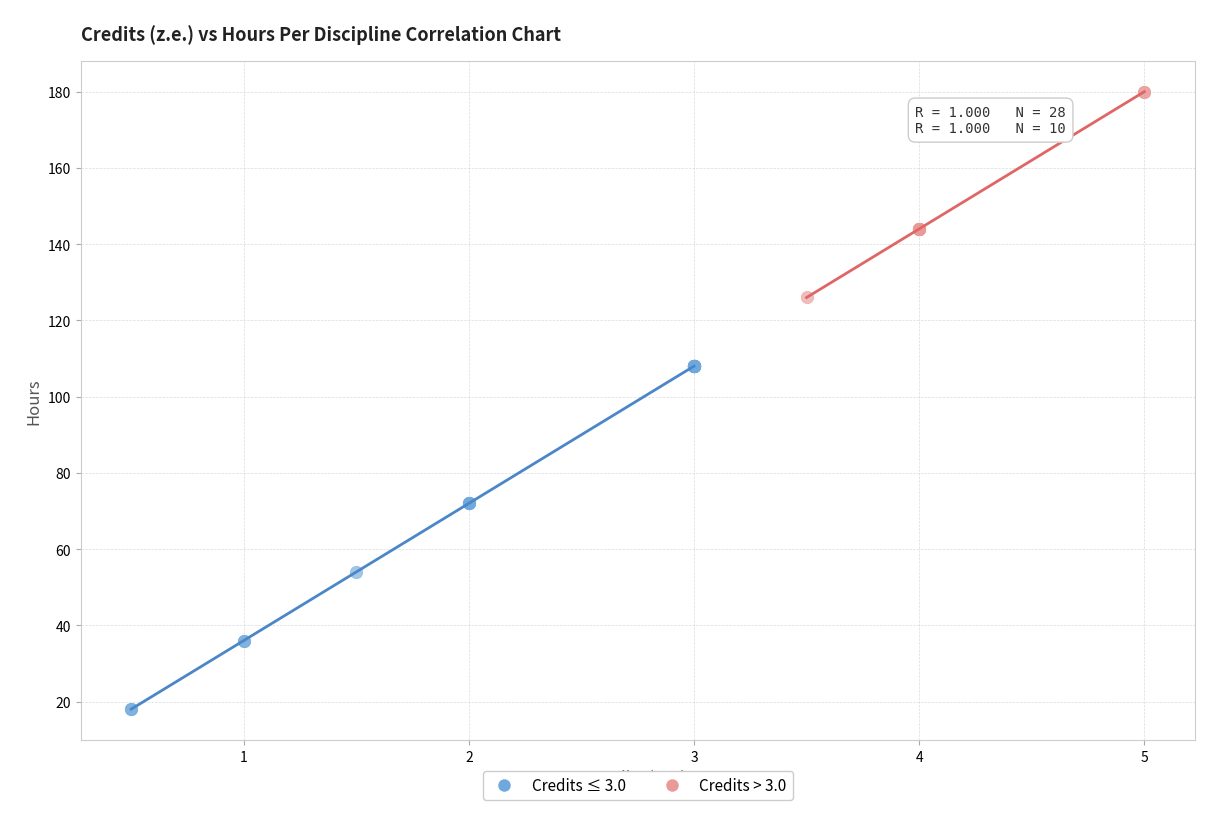

Which series has the widest spread of Y values?

Credits ≤ 3.0